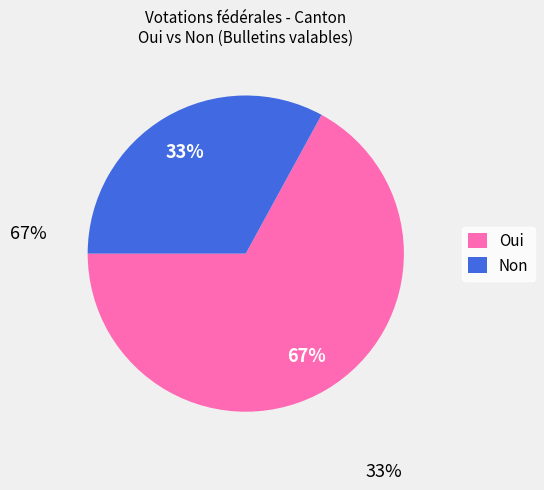

Which category accounts for the majority?

Oui